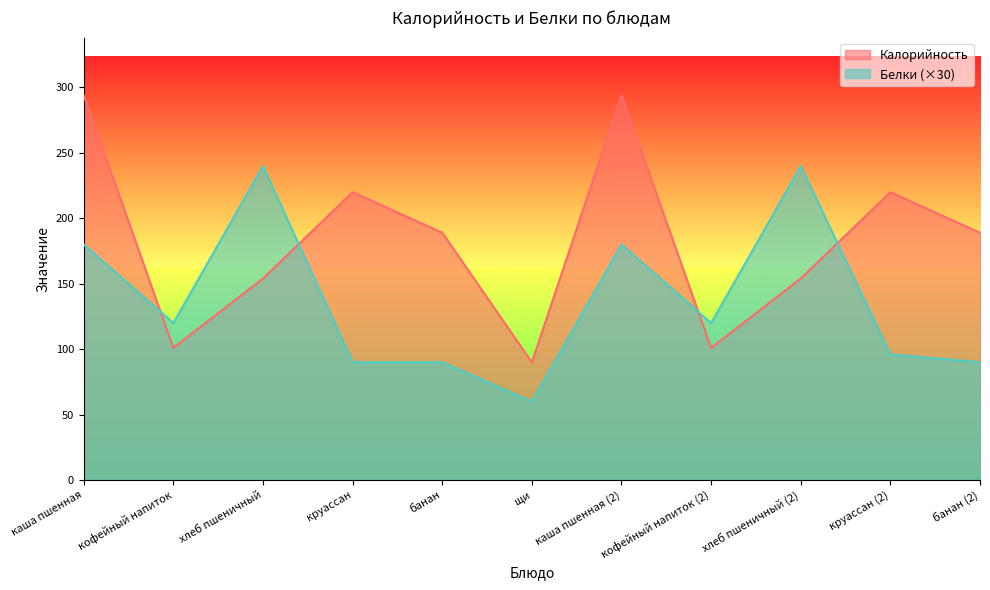

Which series has the largest total across all categories?

Калорийность